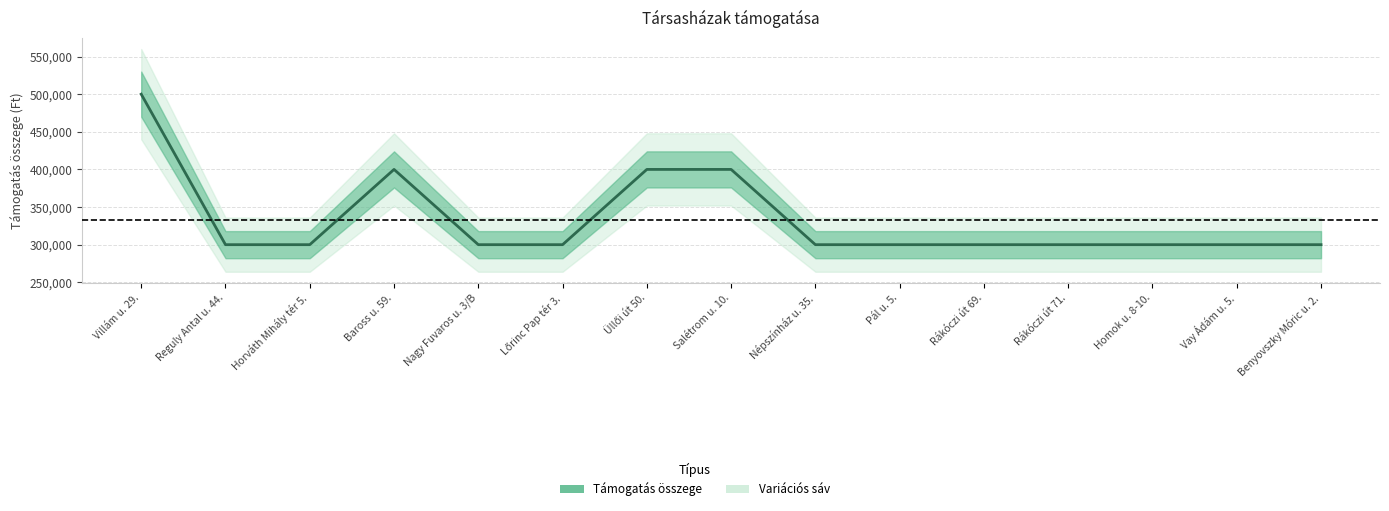

Which label corresponds to the largest value in the chart?

Villám u. 29.